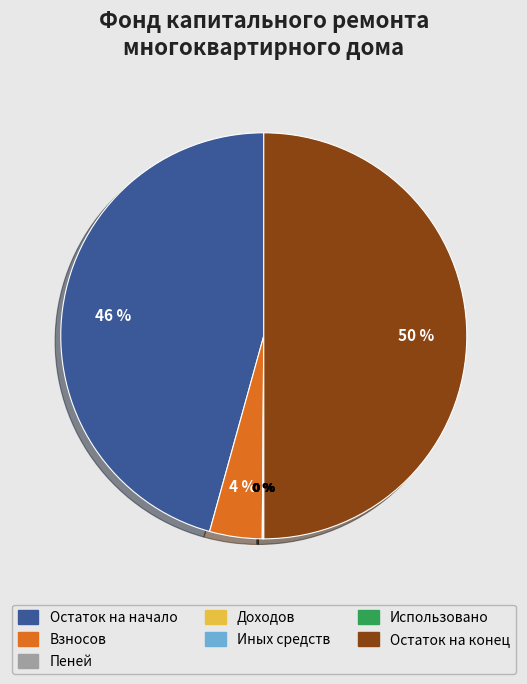

To the nearest percent, what is the difference between the largest and smallest slice percentages?

50%